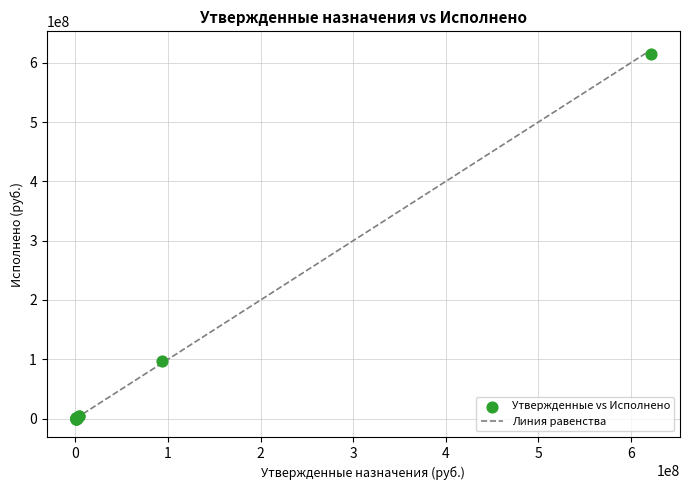

What Y value in the scatter plot is closest to 307649208?

96981234.4